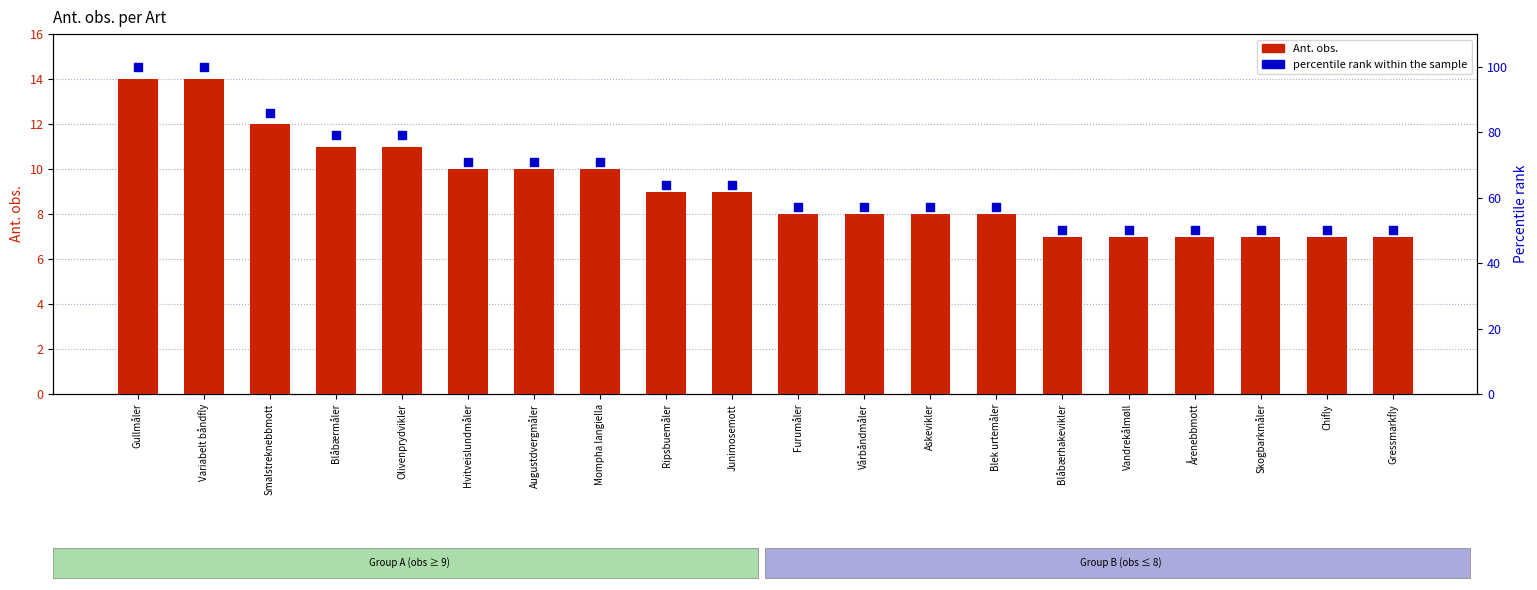

What are all the series names shown in the legend?

Ant. obs., percentile rank within the sample